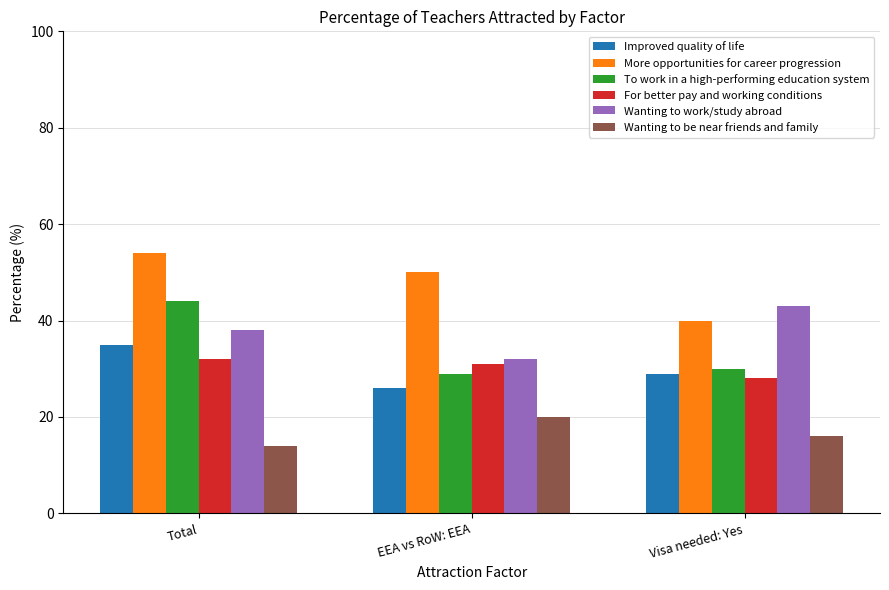

Are the bars grouped side by side (vs. stacked)?

Yes